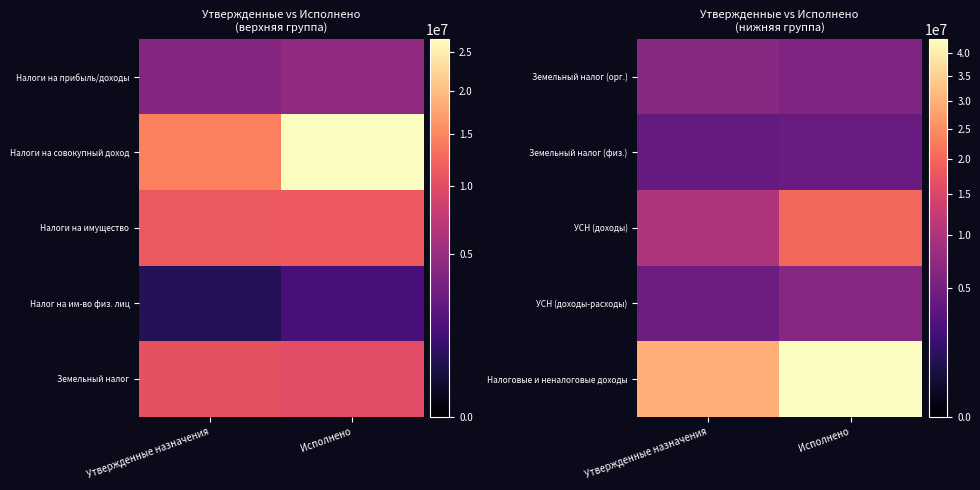

At which label is Земельный налог (орг.) closest to 6264583?

Исполнено